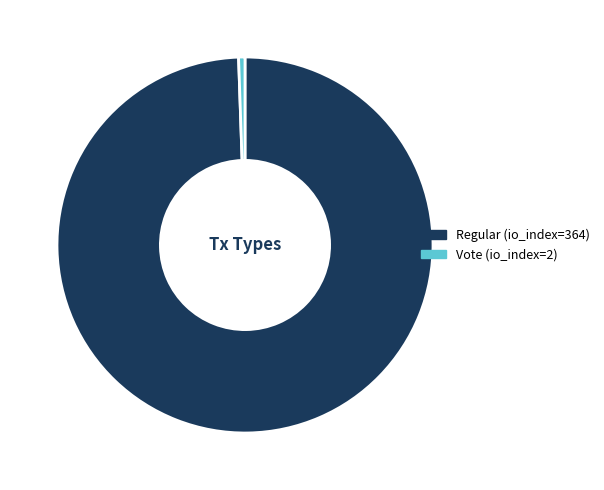

Does Vote (io_index=2) account for over 50% of the chart?

No